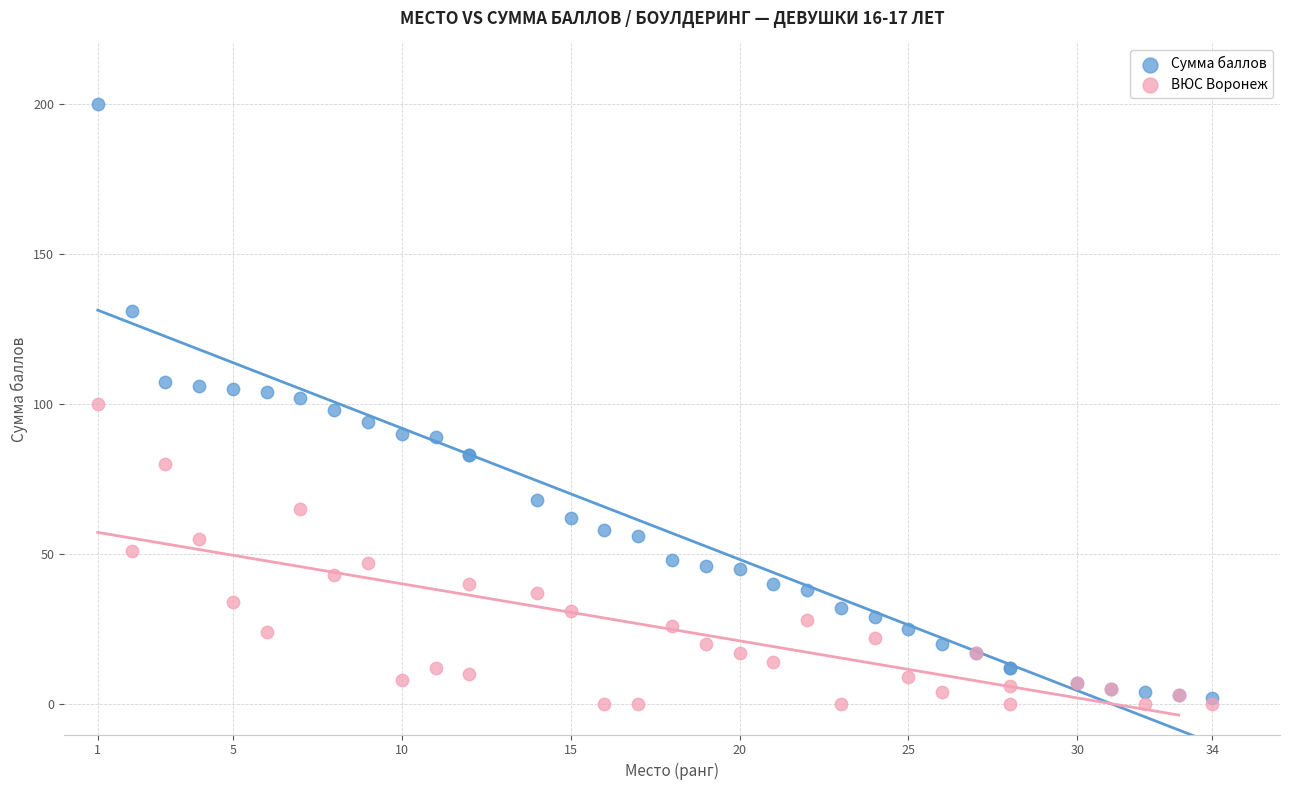

Which series contains the lowest Y value?

ВЮС Воронеж